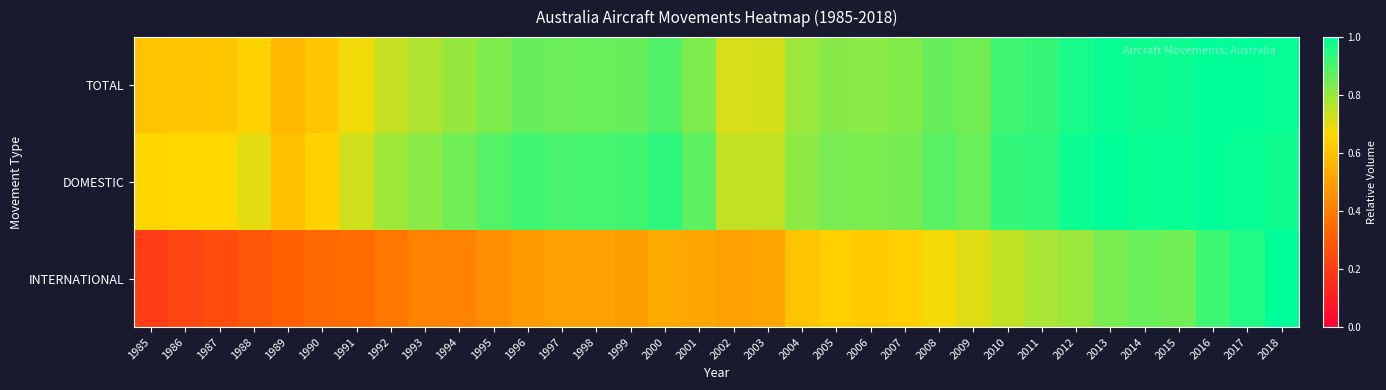

List the series in order of their peak value, highest first.

TOTAL, DOMESTIC, INTERNATIONAL